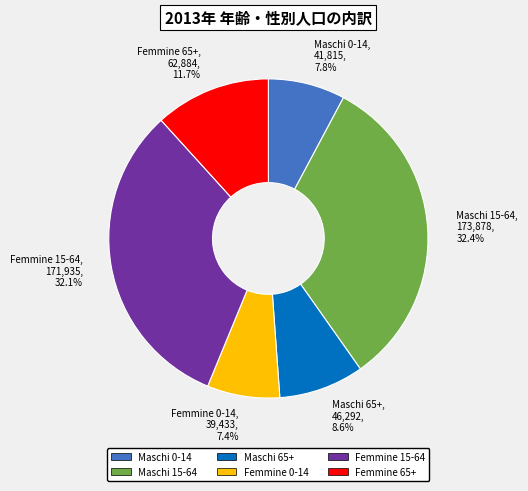

Is there any slice that represents more than half of the pie?

No